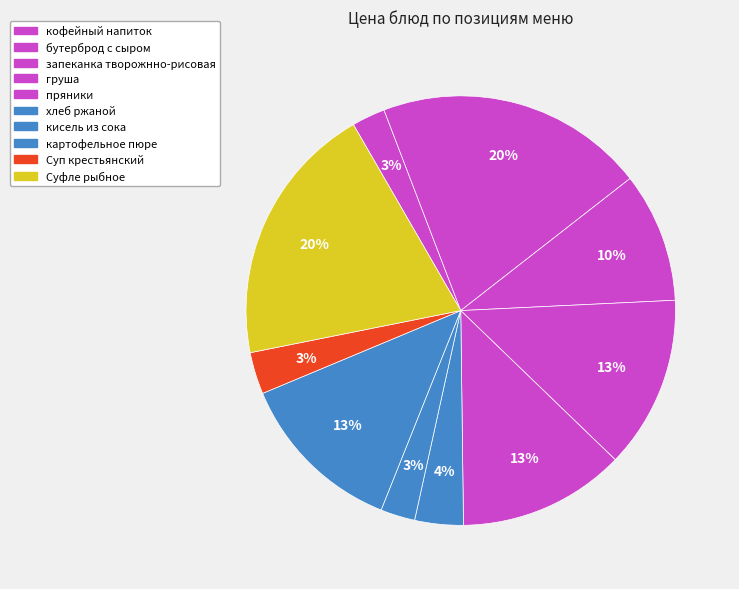

What is the ratio of the value at хлеб ржаной to the value at кофейный напиток?

1.5